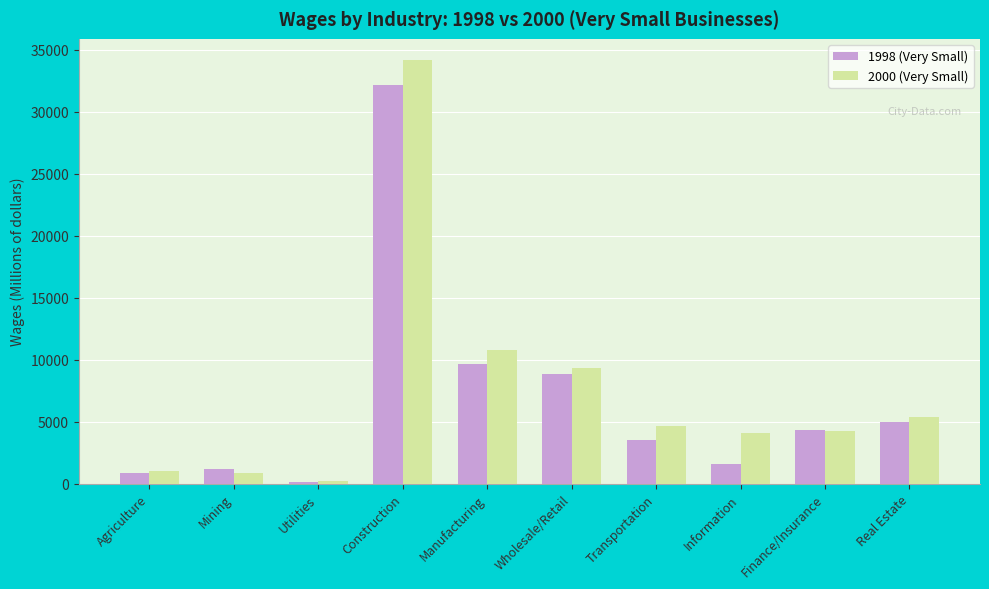

Is the value of 2000 (Very Small) at Real Estate greater than the value of 1998 (Very Small) at Real Estate?

Yes